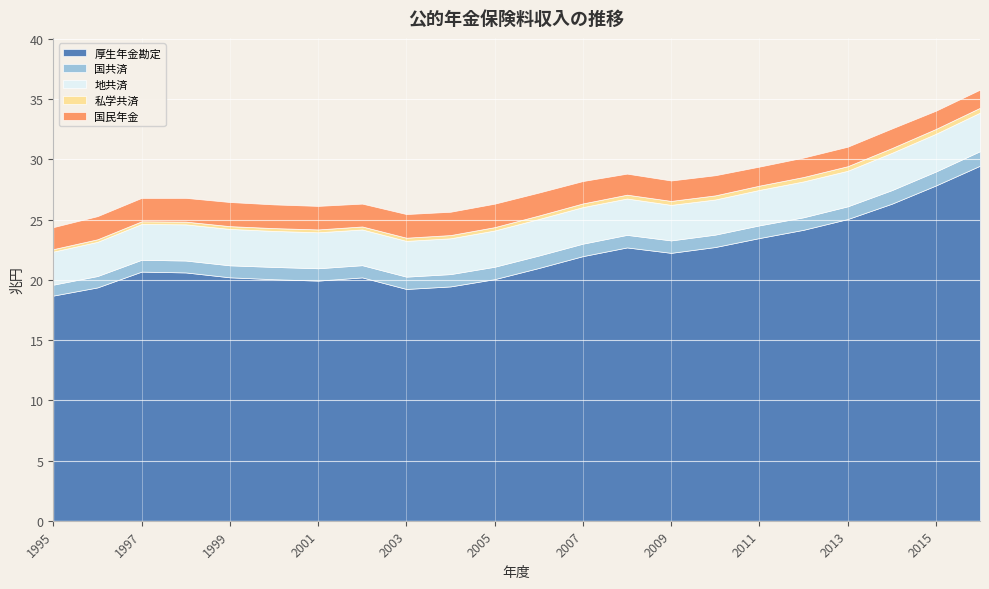

What is the lowest value of the 厚生年金勘定 series?

18.7